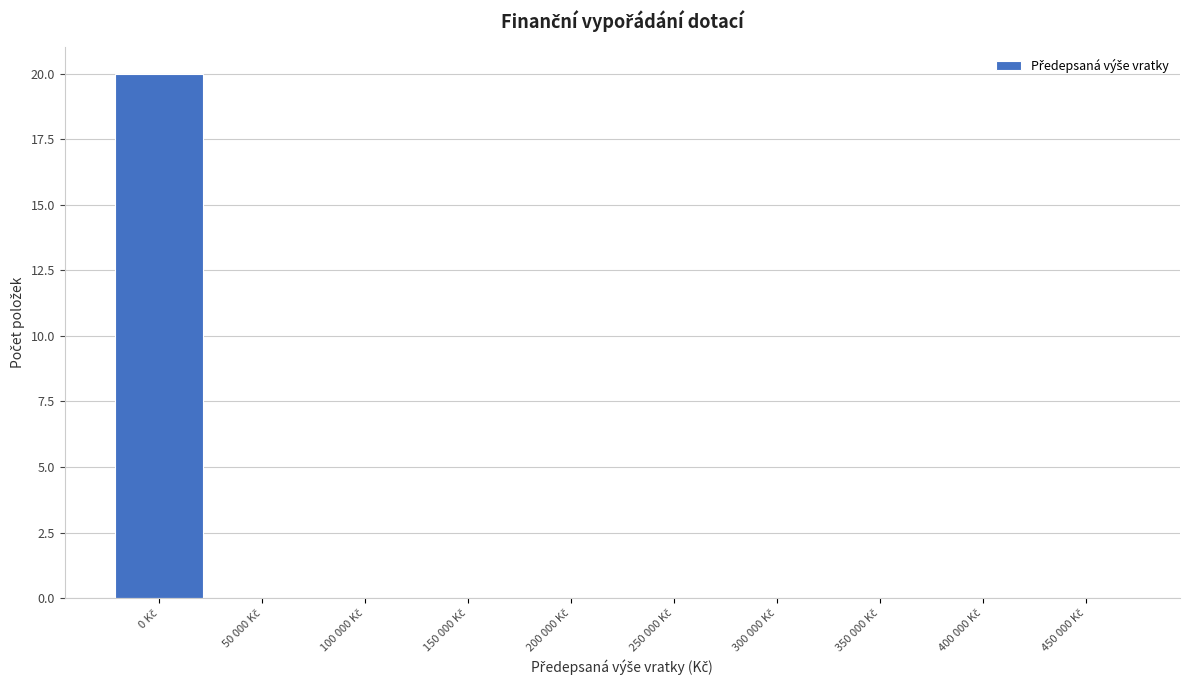

What is the maximum value shown in the chart?

20